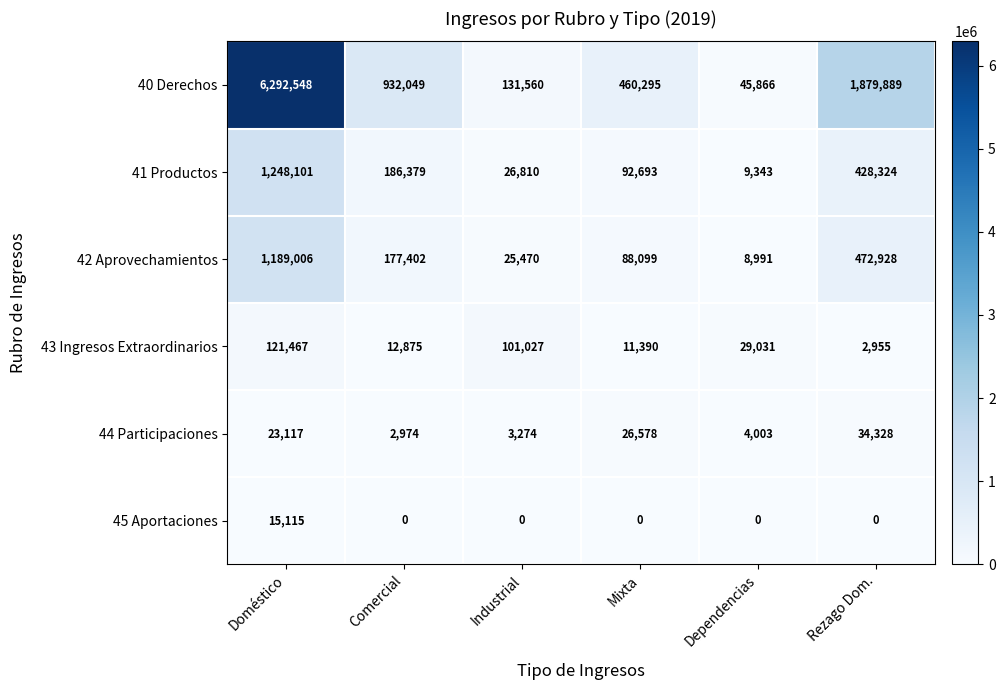

Which series has the largest total across all categories?

40 Derechos